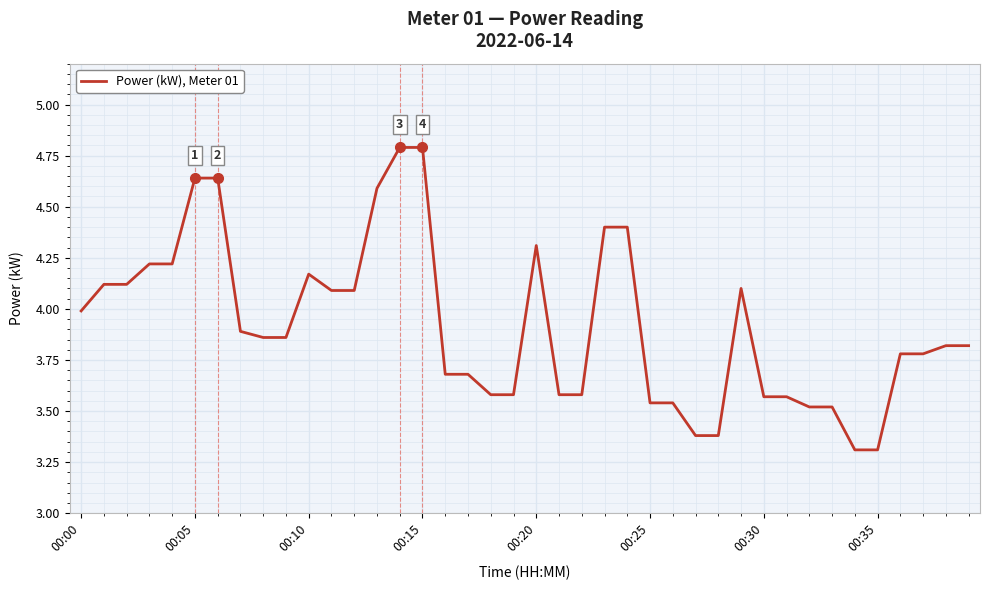

What is the difference between the maximum and minimum values?

1.5